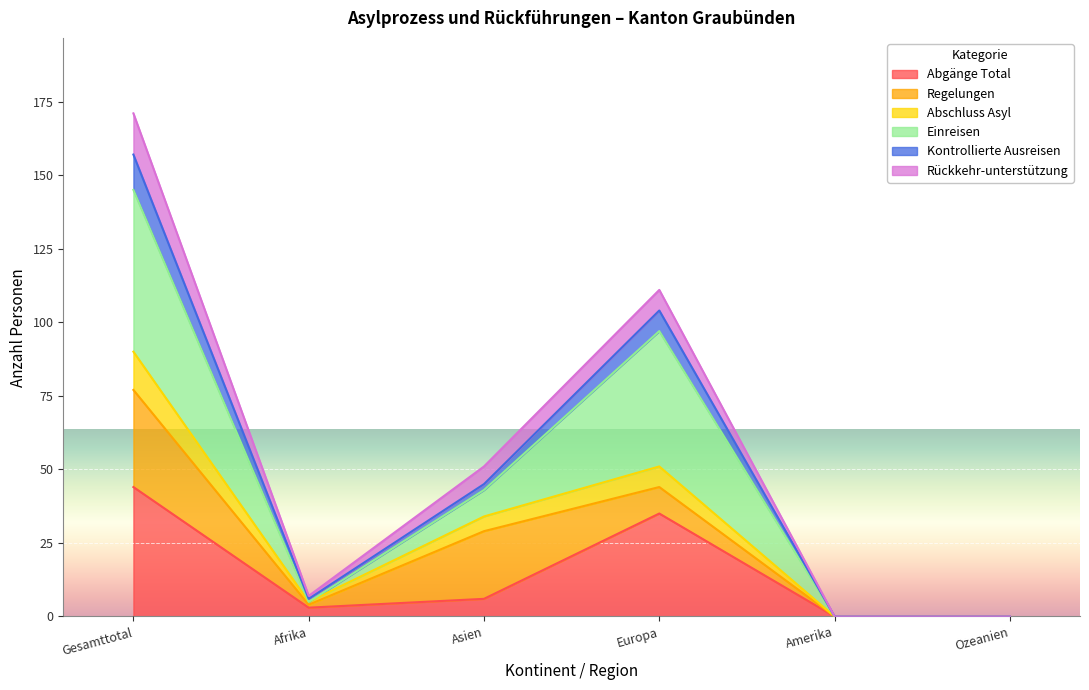

Which has a higher value, Europa or Asien?

Europa